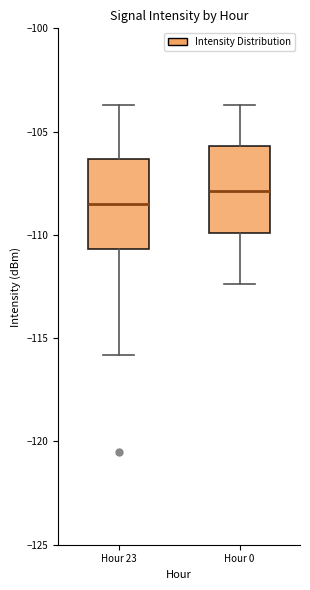

Reading left to right, transcribe this box plot: for each box, give where its median line is, the range the box spans, and where its two whiskers end, as read against the y-axis. The values are not printed on the chart, so give them approximately, as read against the axis.

Hour 23: median -108.5, box -110.5 to -106.5, whiskers -116.0 to -103.5
Hour 0: median -108.0, box -110.0 to -105.5, whiskers -112.5 to -103.5